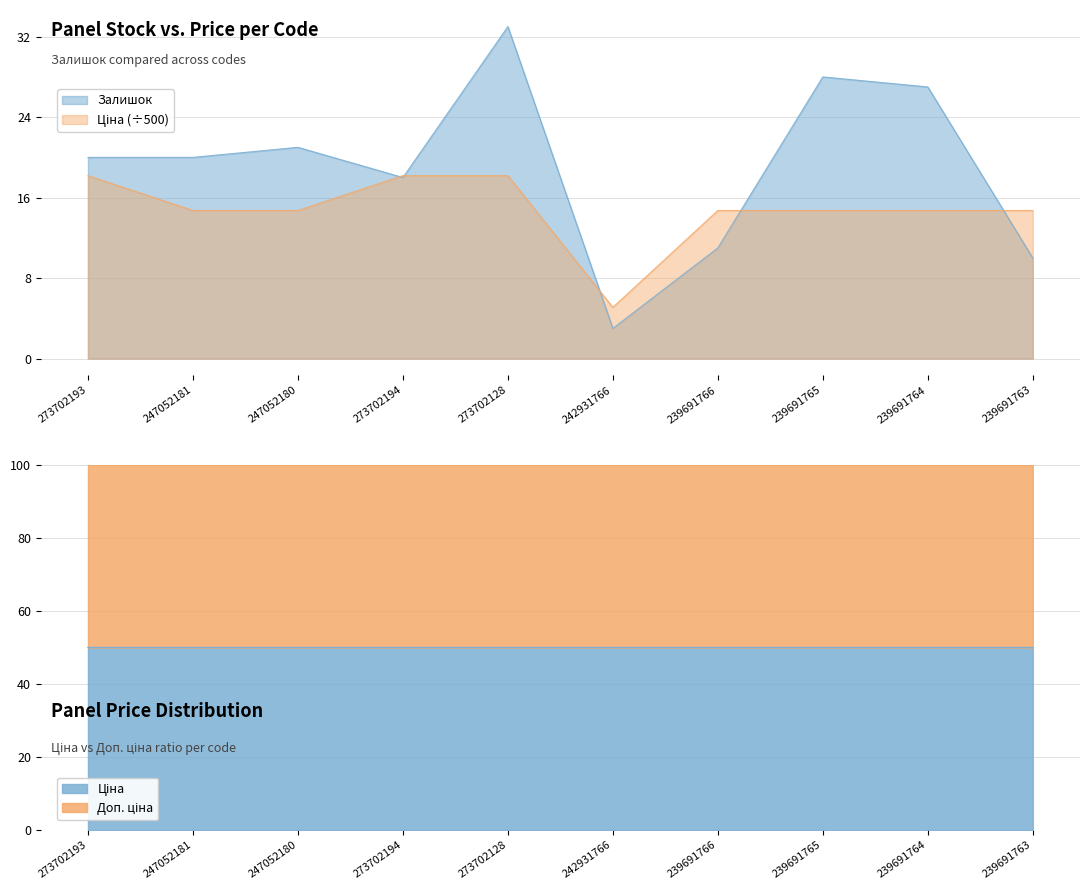

Which has a higher value, 242931766 or 239691766?

239691766